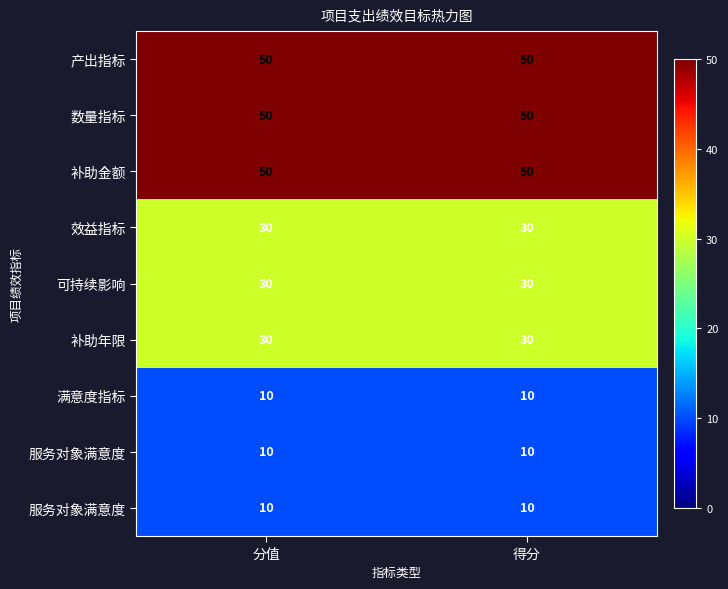

What is the spread (max minus min) of values at 分值?

40